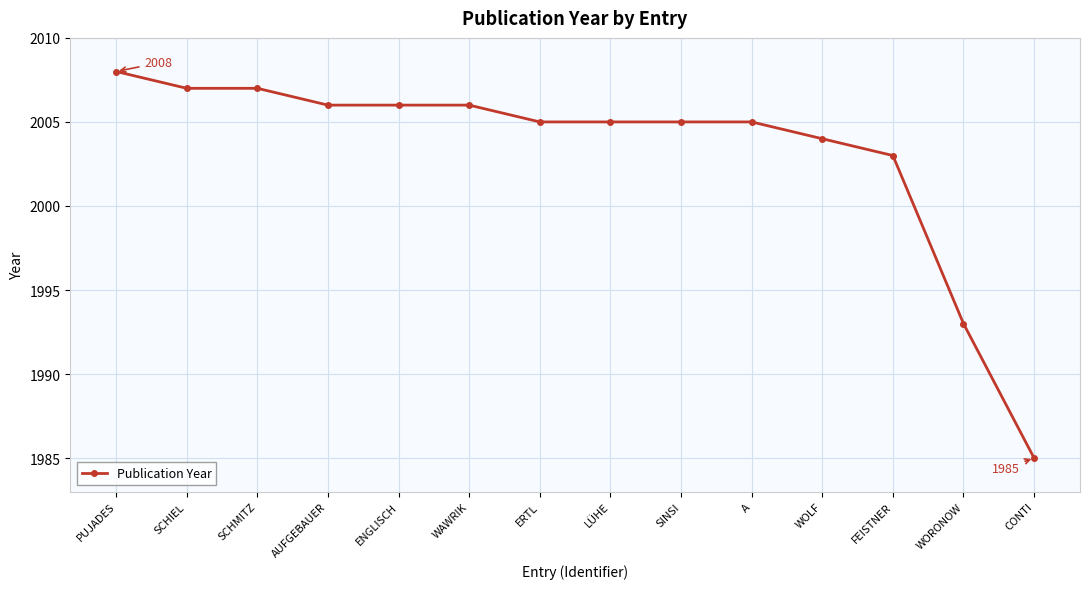

What is the label of the 6th point from the left?

WAWRIK